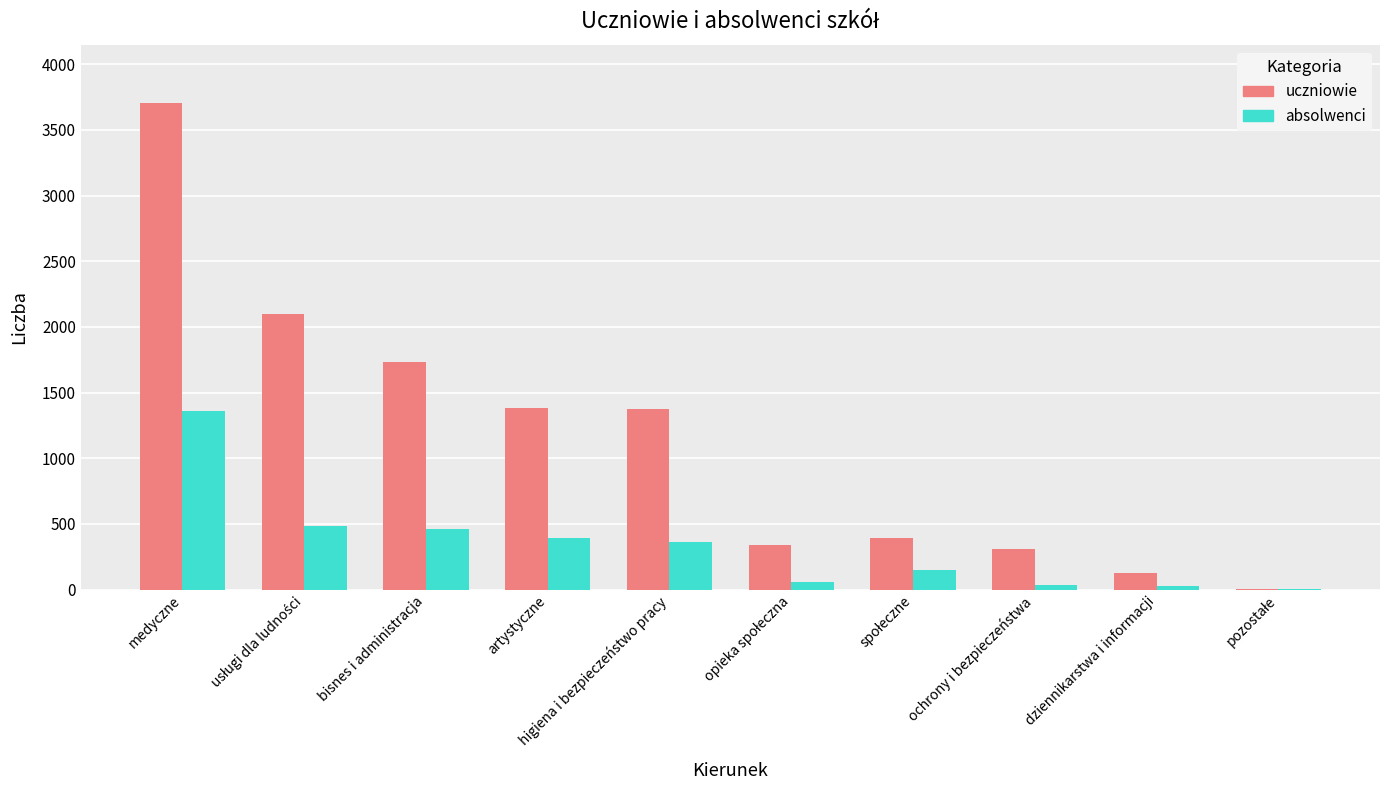

How many groups of bars are there?

10